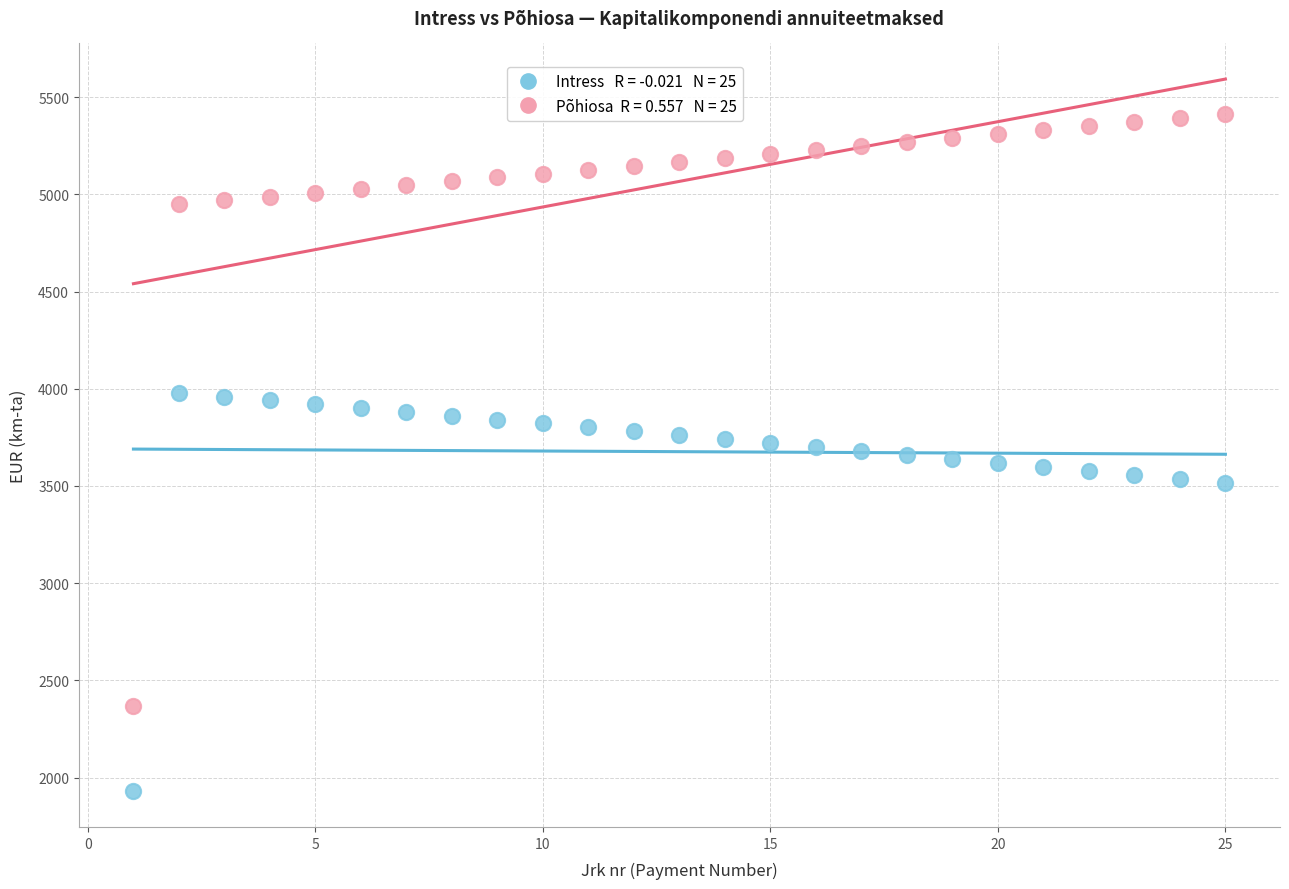

Across all data points, what is the range of Y values (max minus min)?

3485.3